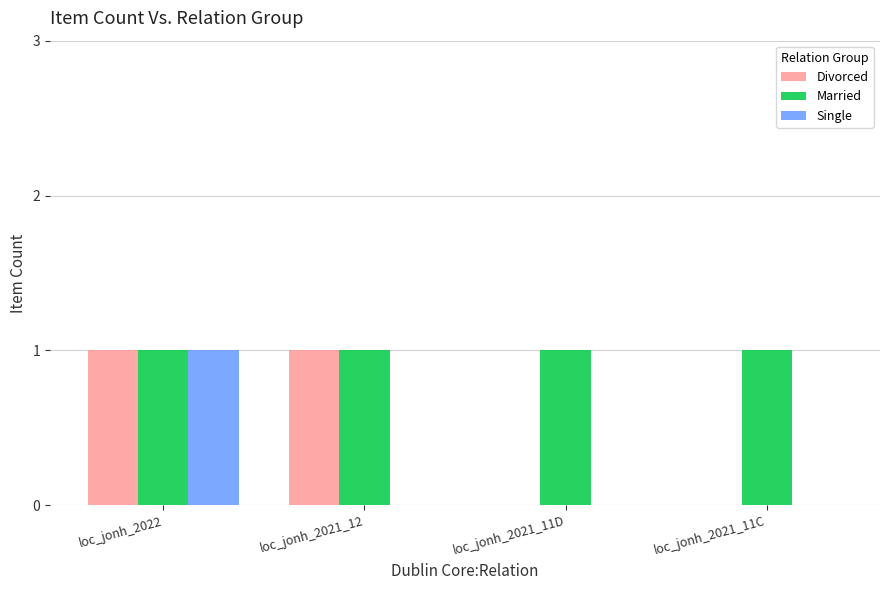

The value of Single at loc_jonh_2021_12 is -1. True or false?

False